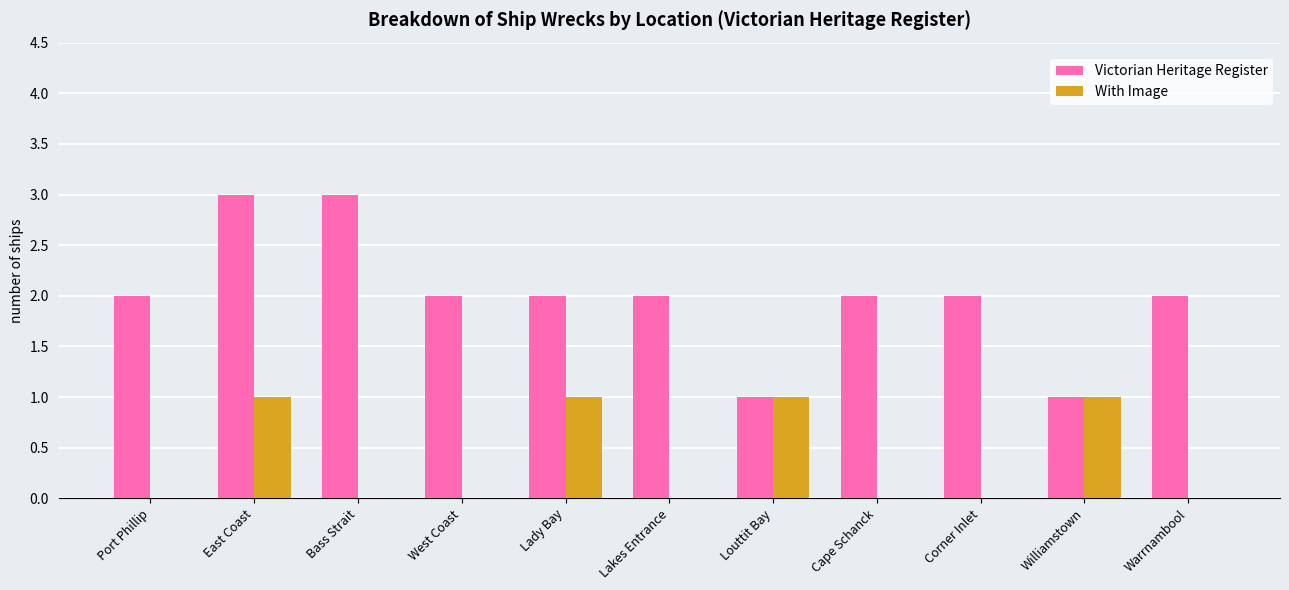

What are all the series names shown in the legend?

Victorian Heritage Register, With Image